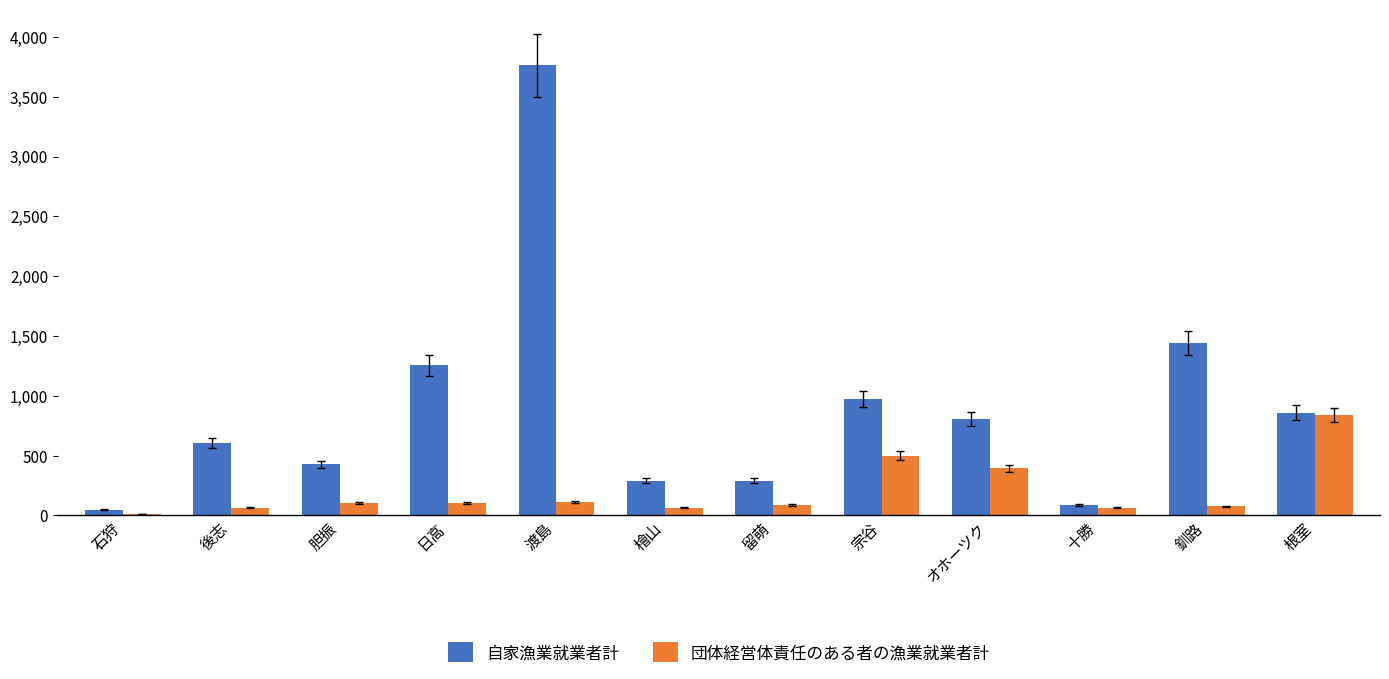

Where does the 団体経営体責任のある者の漁業就業者計 series first go above 102?

胆振